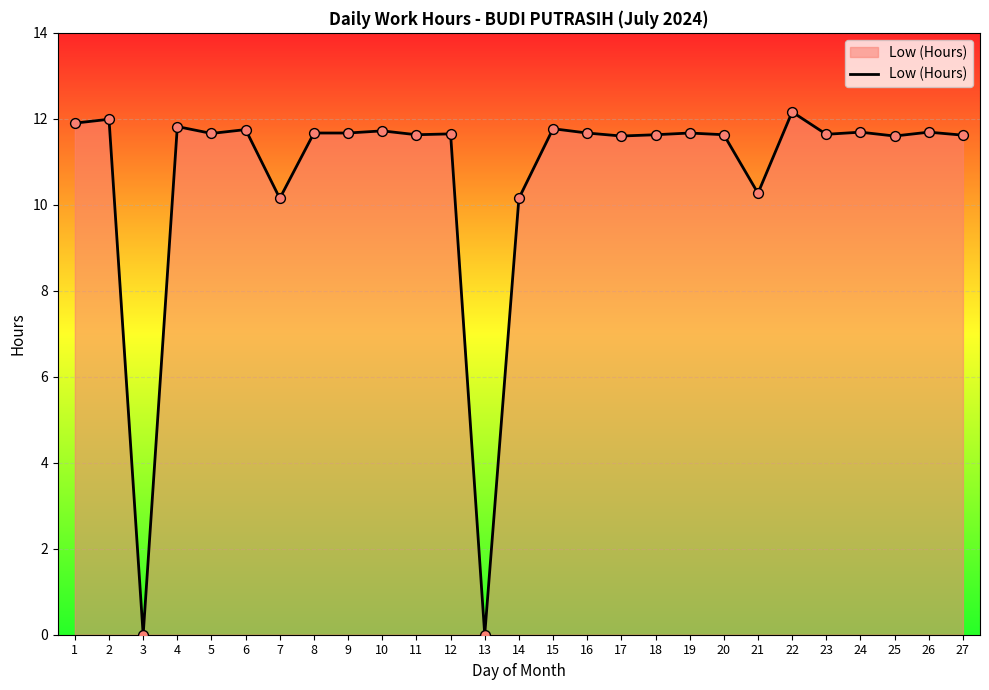

What is the change in value from 6 to 22?

+0.4